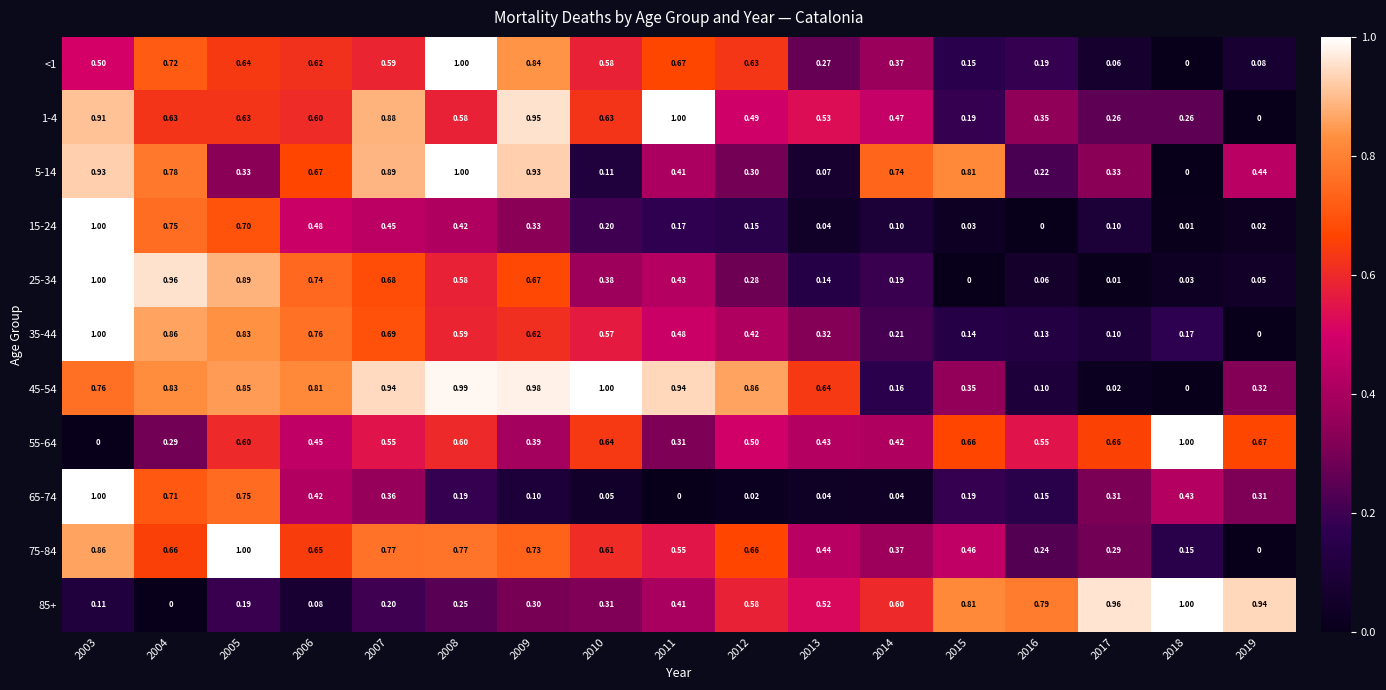

Rank the series at 2009 from lowest to highest value.

65-74, 85+, 15-24, 55-64, 35-44, 25-34, 75-84, <1, 5-14, 1-4, 45-54